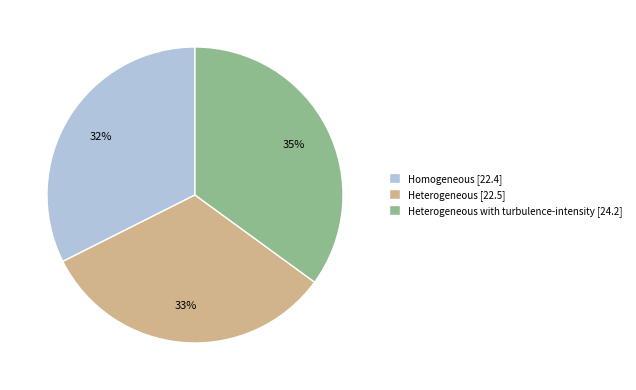

Which category has the biggest portion of the pie?

Heterogeneous with turbulence-intensity [24.2]